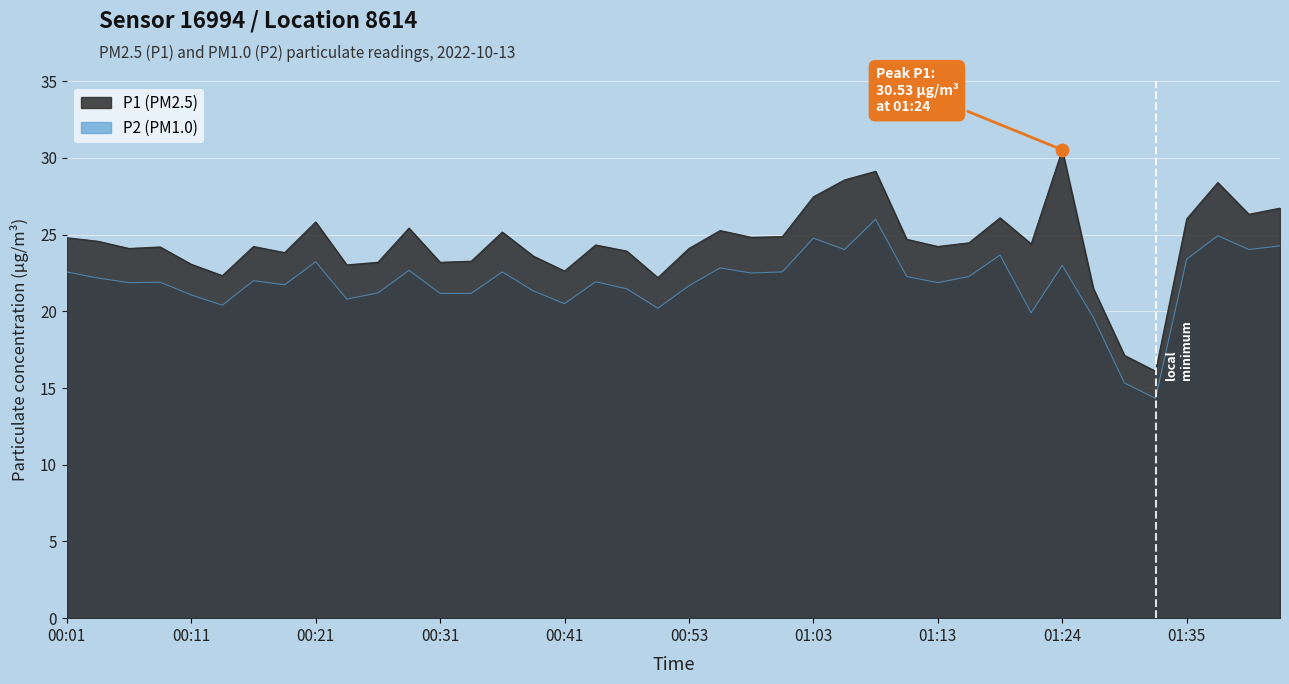

Which series has the largest total across all categories?

P1